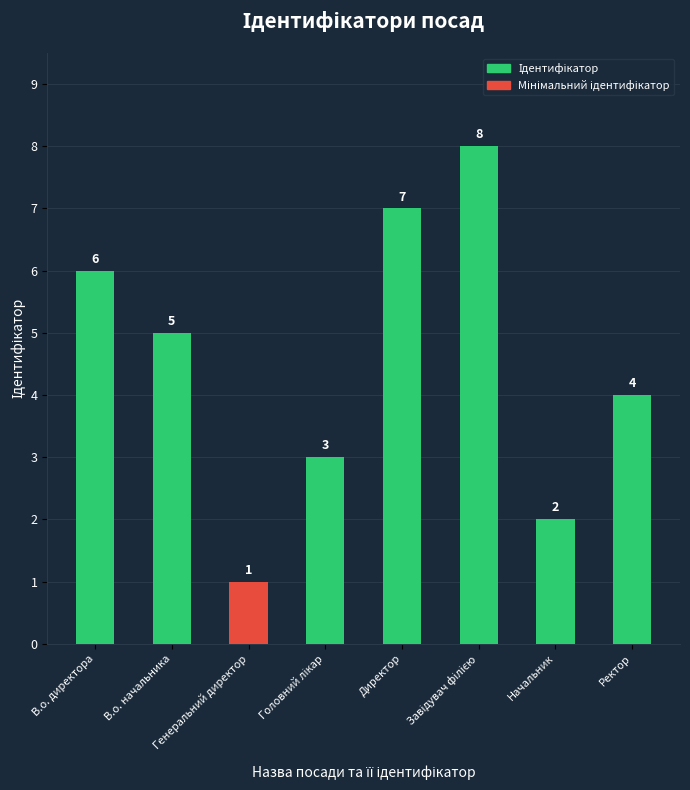

True or false: the data shows 4 at Ректор.

True